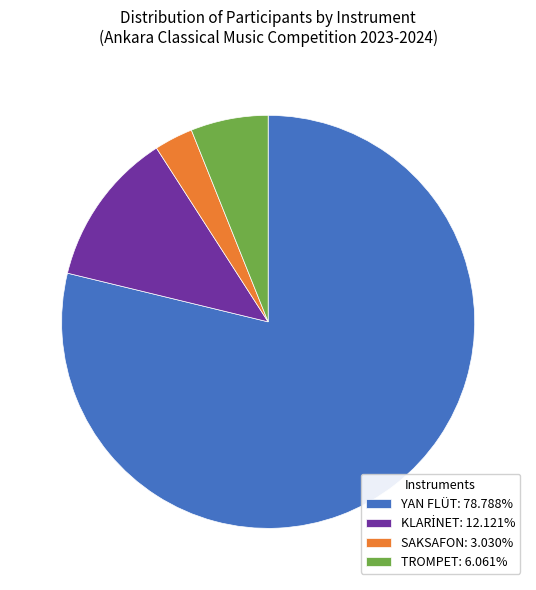

Does YAN FLÜT: 78.788% account for over 50% of the chart?

Yes